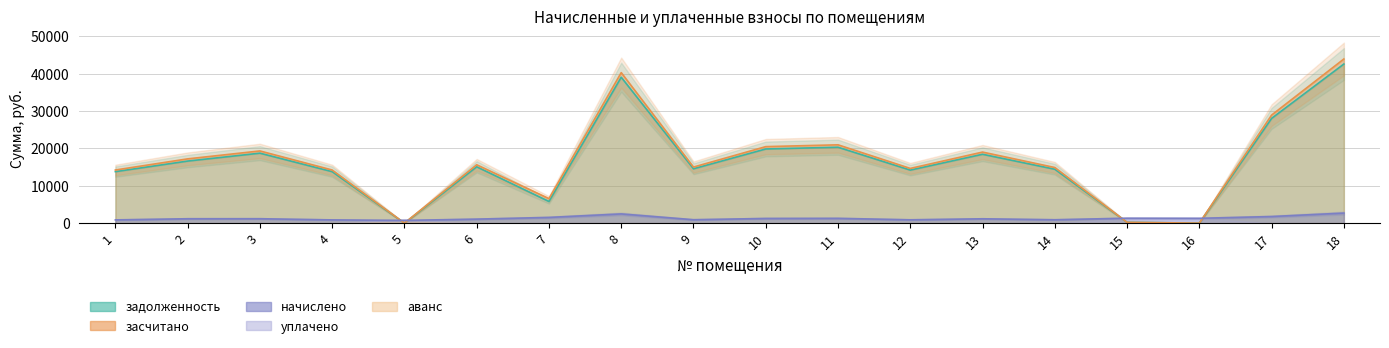

True or false: задолженность and начислено cross at least once.

True